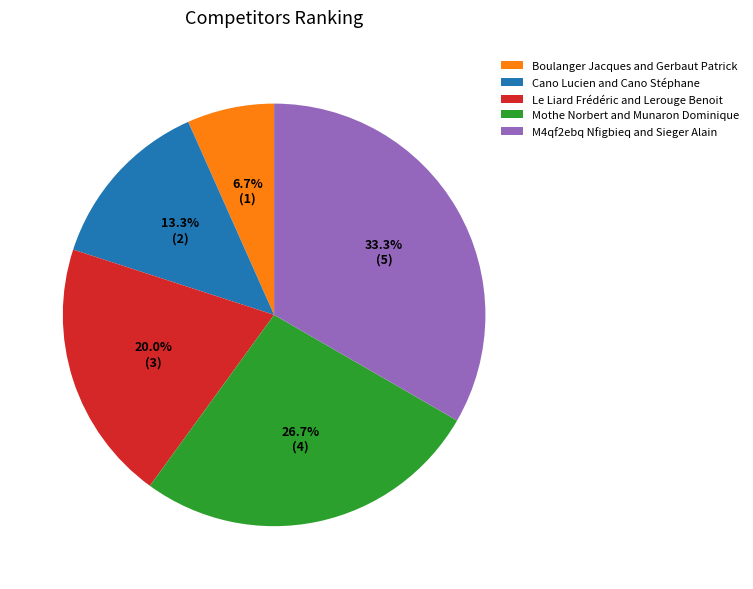

True or false: Mothe Norbert and Munaron Dominique accounts for 27% of the total.

True